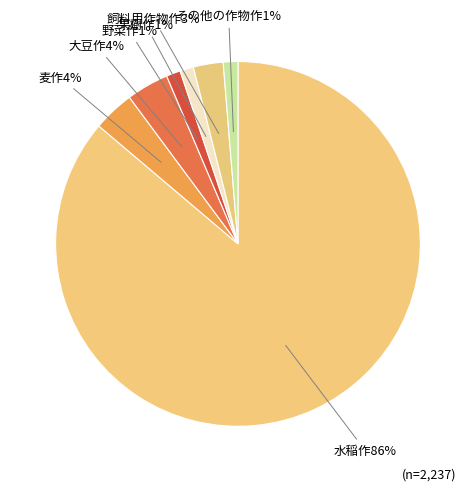

Count the number of slices in the pie.

7